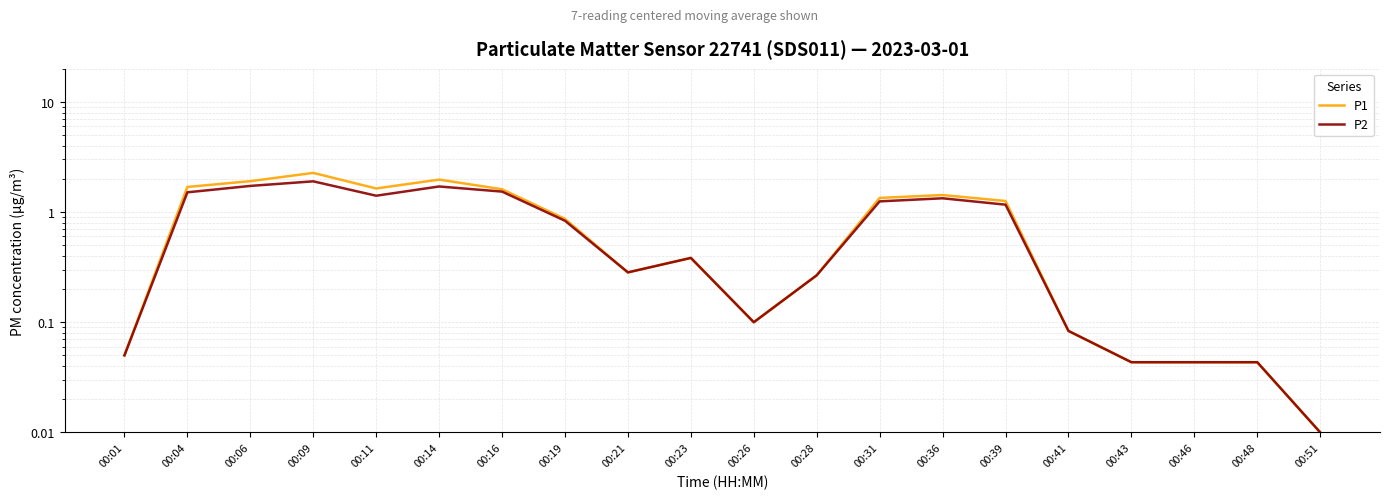

Which series changed the most between 00:09 and 00:28?

P1